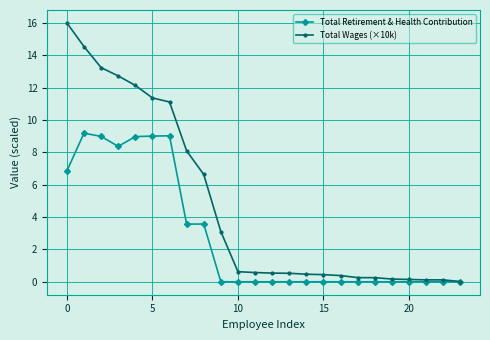

What is the greatest value displayed?

16.0